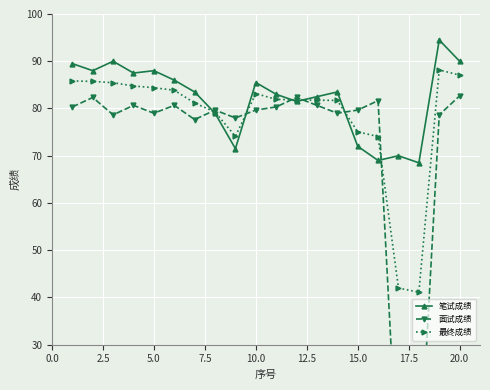

What is the lowest value of the 笔试成绩 series?

68.5